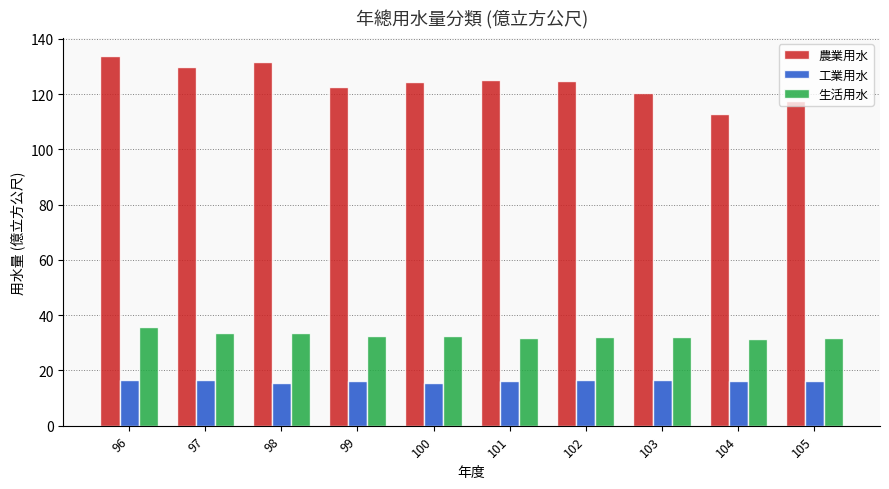

Which series has the widest spread of values?

農業用水